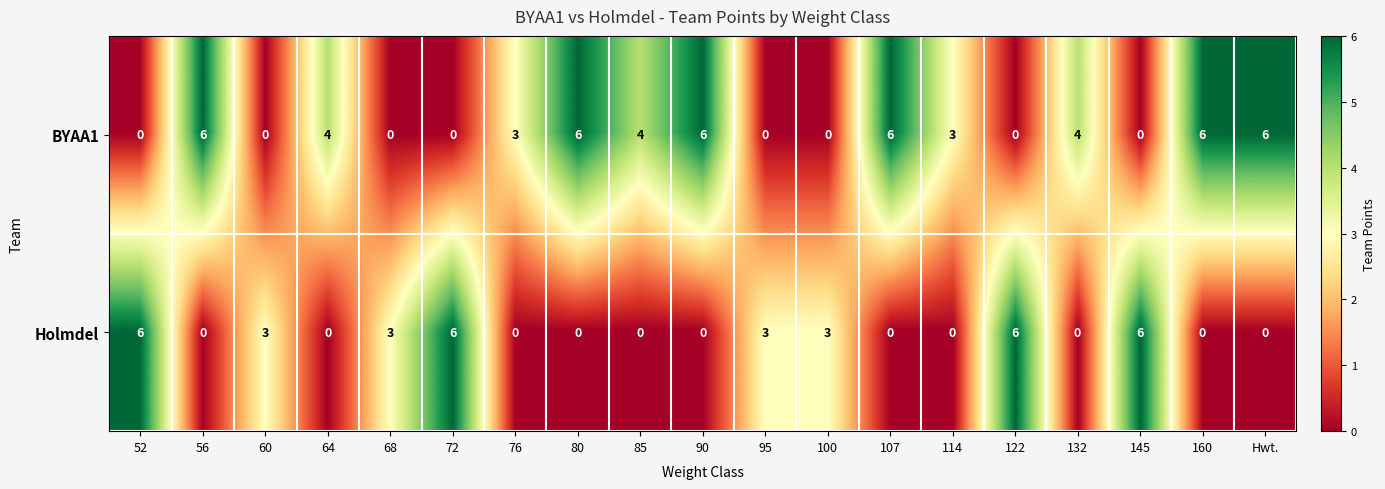

Count the Holmdel values in the range 0 to 3.

15